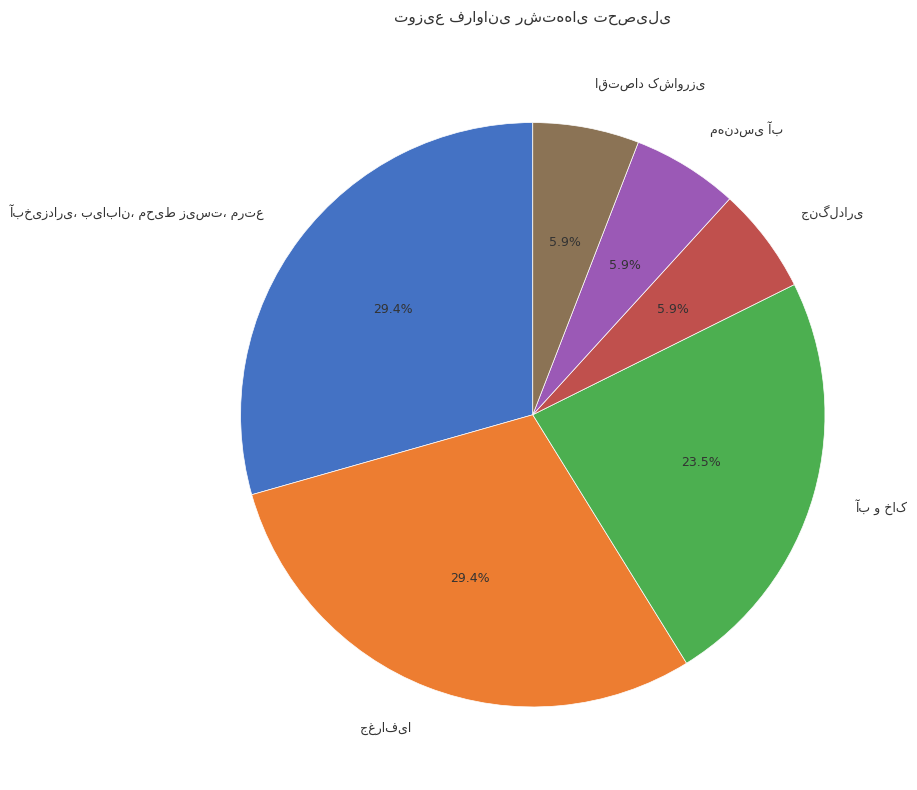

To the nearest percent, what is the difference between the largest and smallest slice percentages?

24%